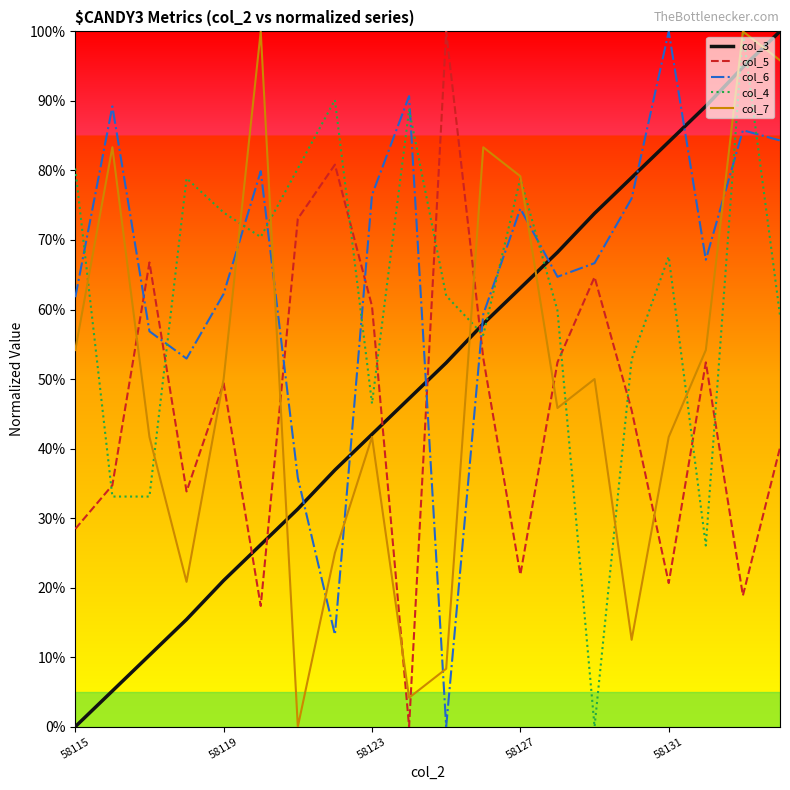

True or false: col_4 and col_7 intersect in this chart.

True